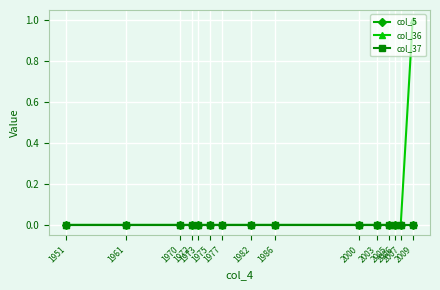

True or false: col_36 has more than 1 points higher than both neighbors.

False